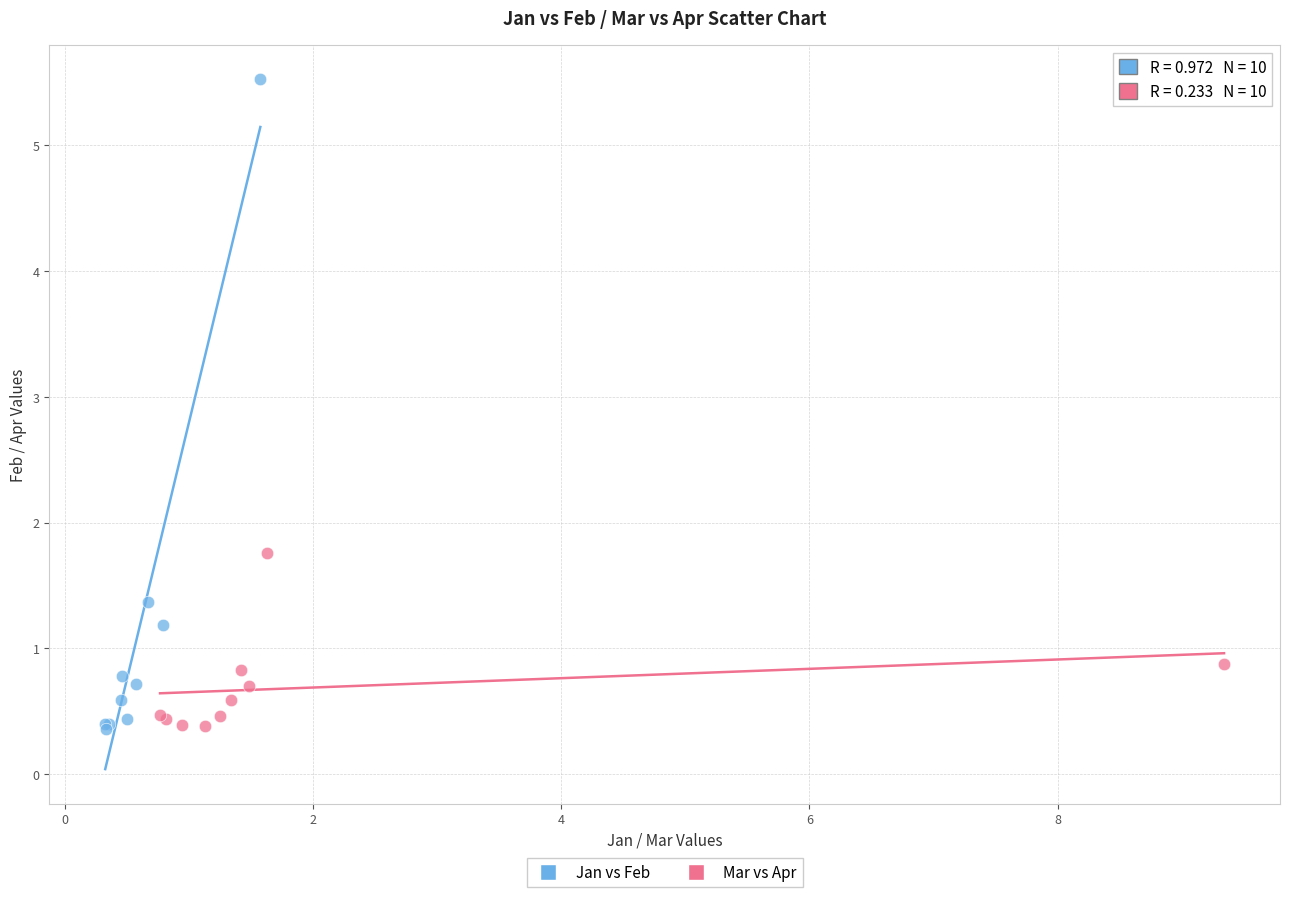

Which series has the widest spread of Y values?

Jan vs Feb